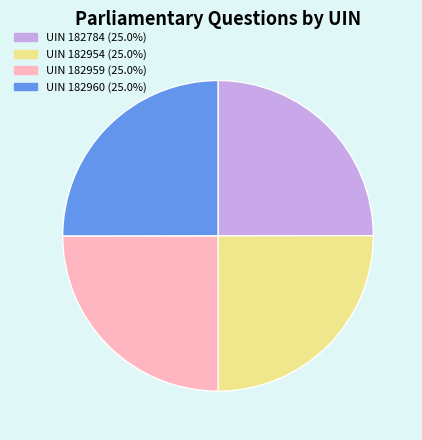

Approximately how many times larger is the value at UIN 182959 (25.0%) compared to UIN 182784 (25.0%)?

1.0